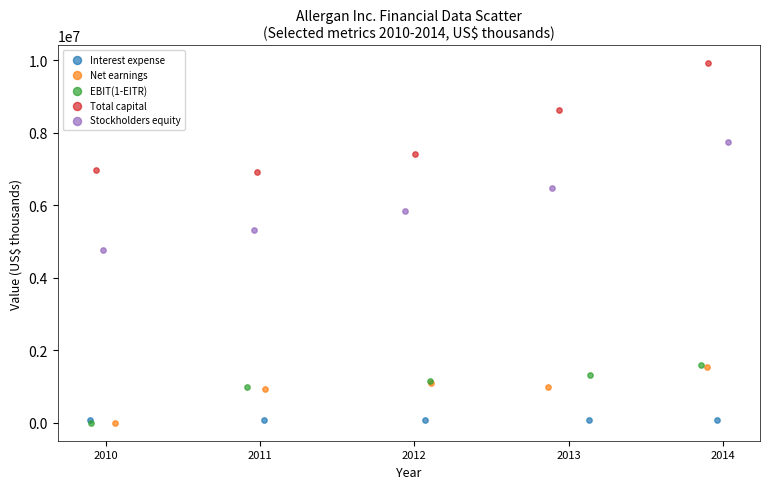

Which series reaches the maximum Y coordinate?

Total capital